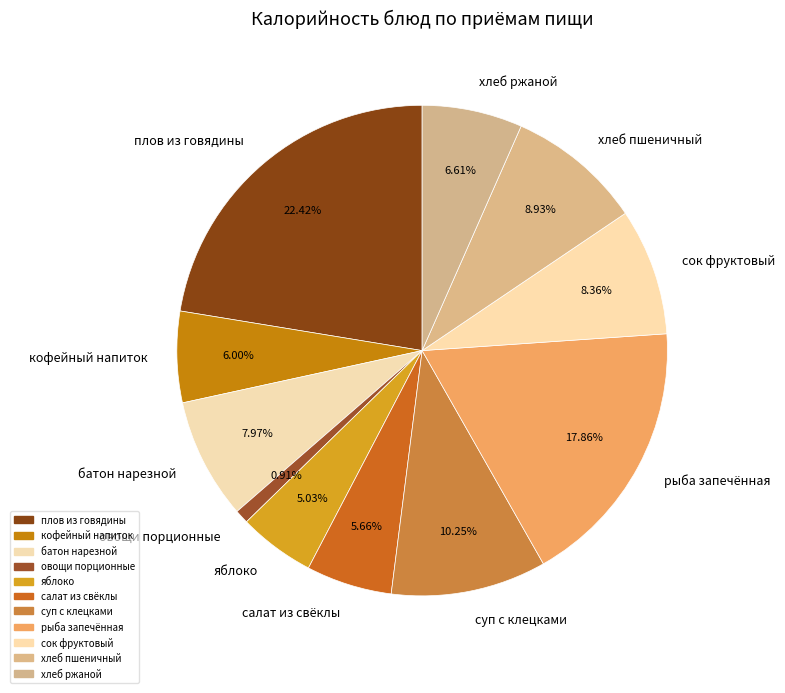

Does хлеб ржаной account for over 50% of the chart?

No